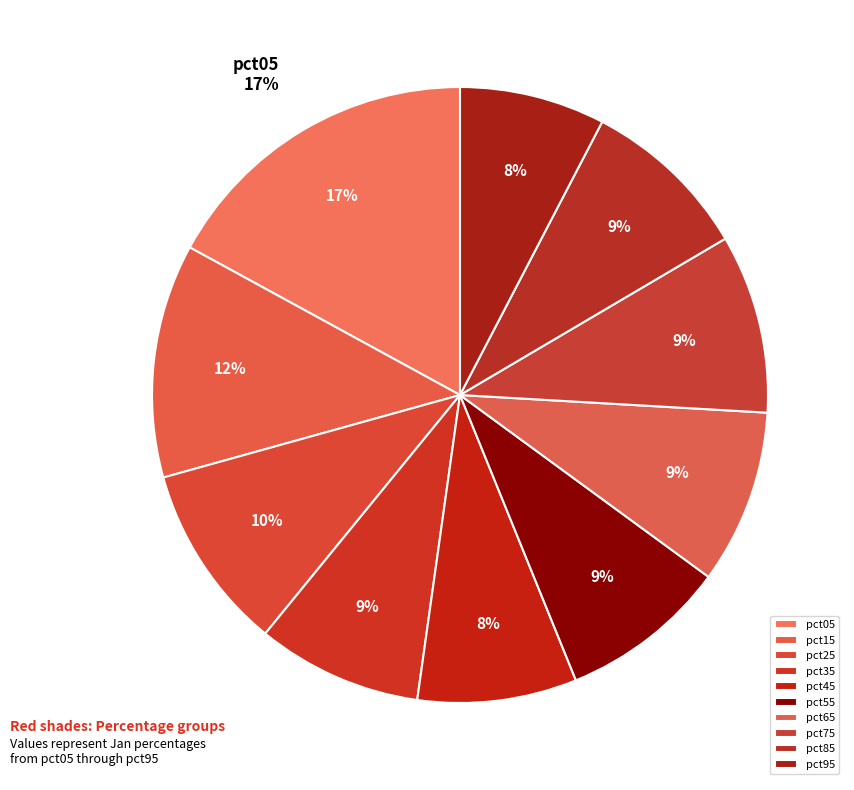

Which category has the smallest portion of the pie?

pct95